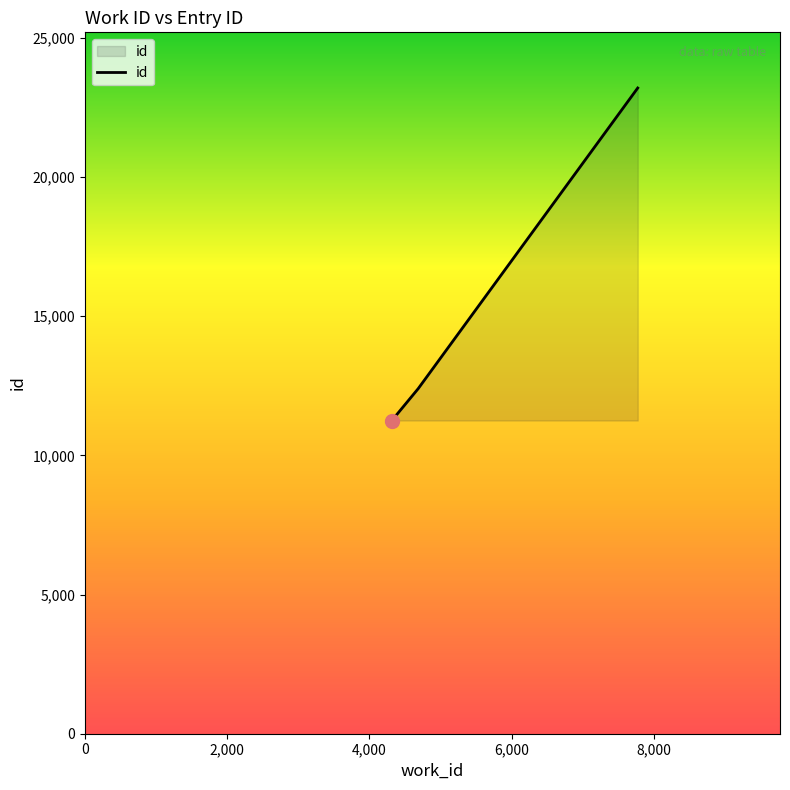

What is the difference between the second highest and minimum values?

1145